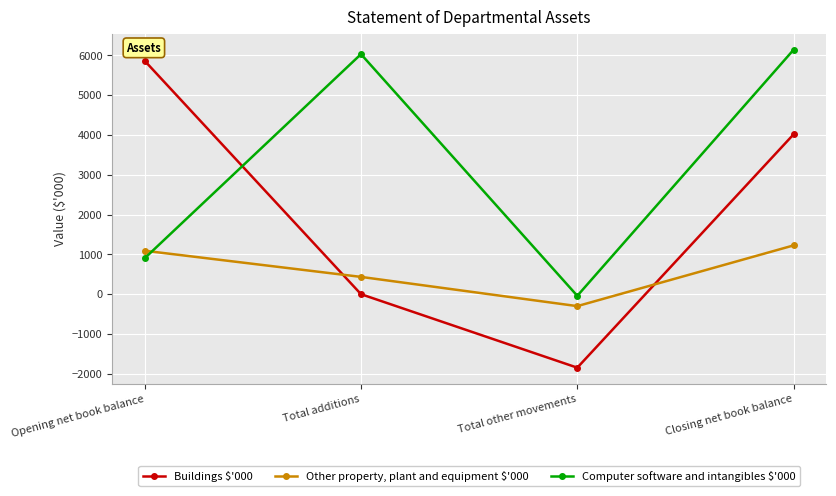

At which label is Computer software and intangibles $'000 closest to 3049?

Opening net book balance